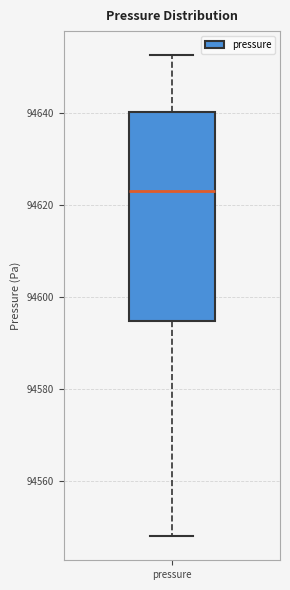

Where does the median line of the box for pressure sit on the y-axis? The values are not printed on the chart, so give them approximately, as read against the axis.

94624